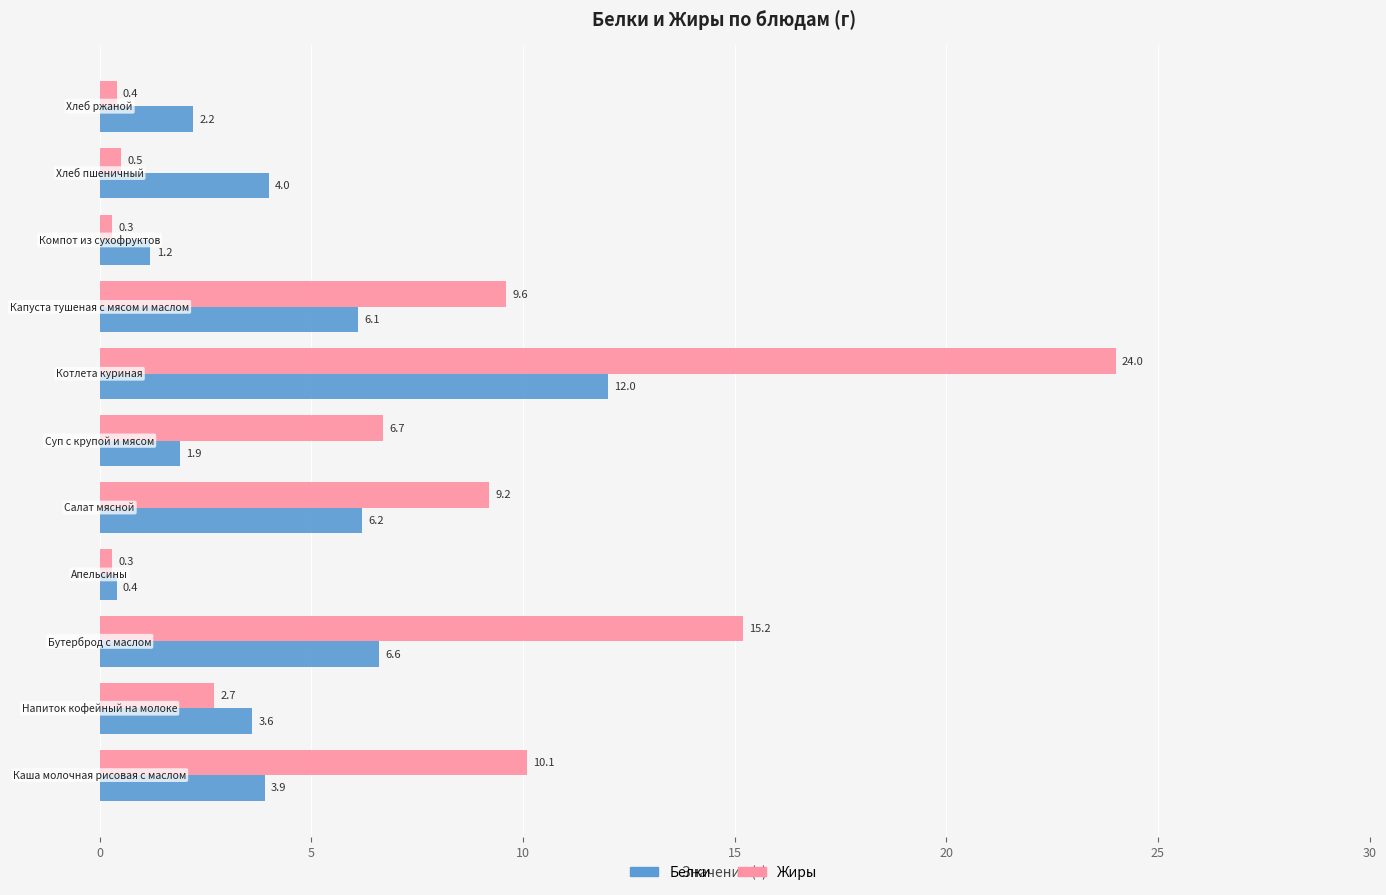

At how many categories does at least one series exceed 0?

11